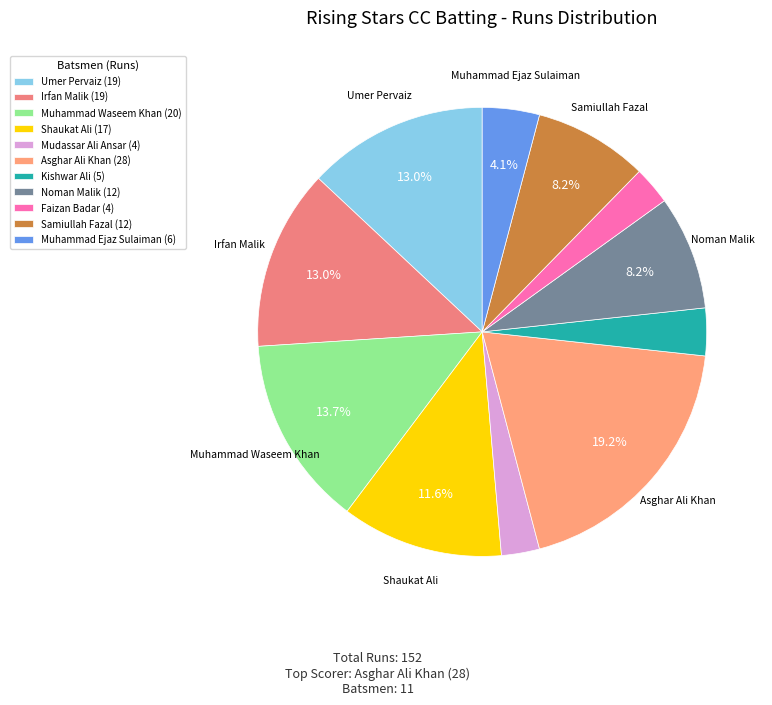

How many segments does this pie chart have?

11